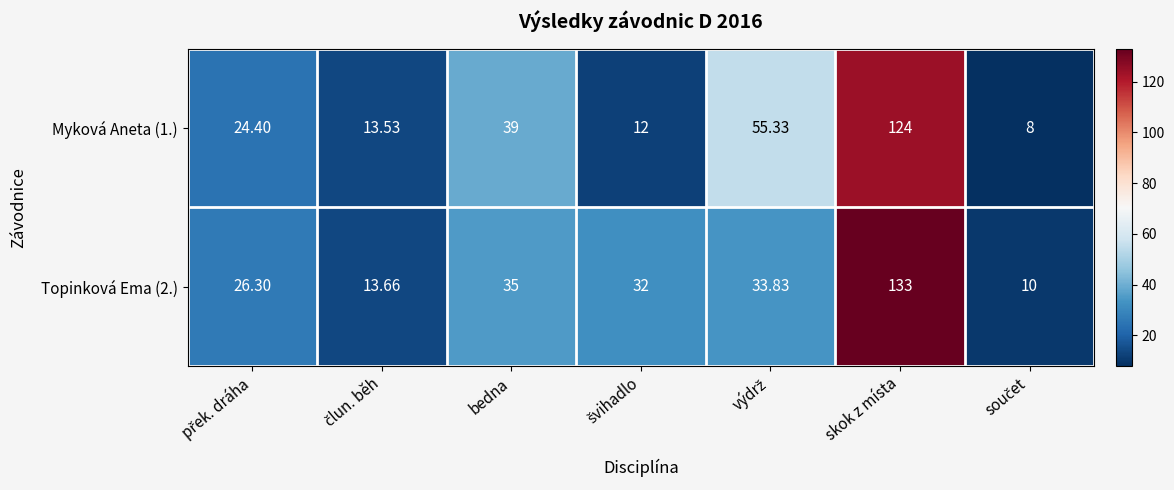

At which category is the sum across all series the highest?

skok z místa